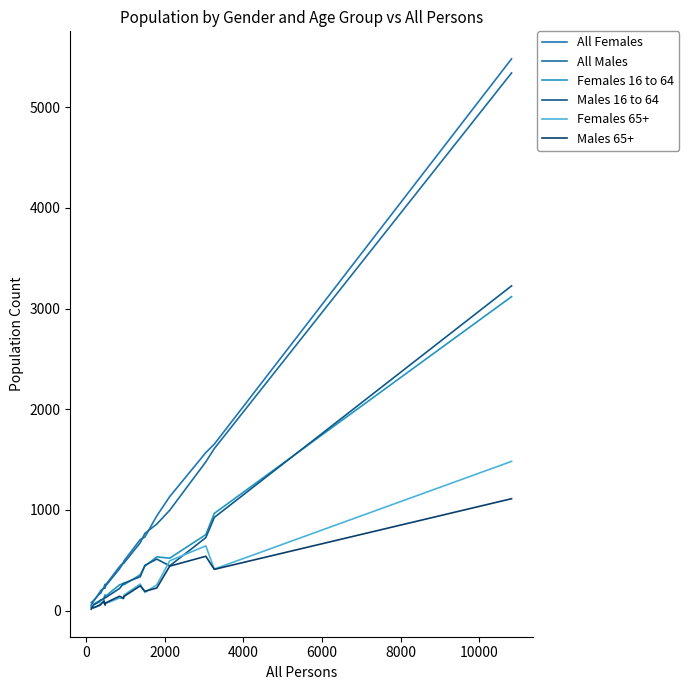

In All Males, how many points are lower than both neighbors (excluding endpoints)?

2